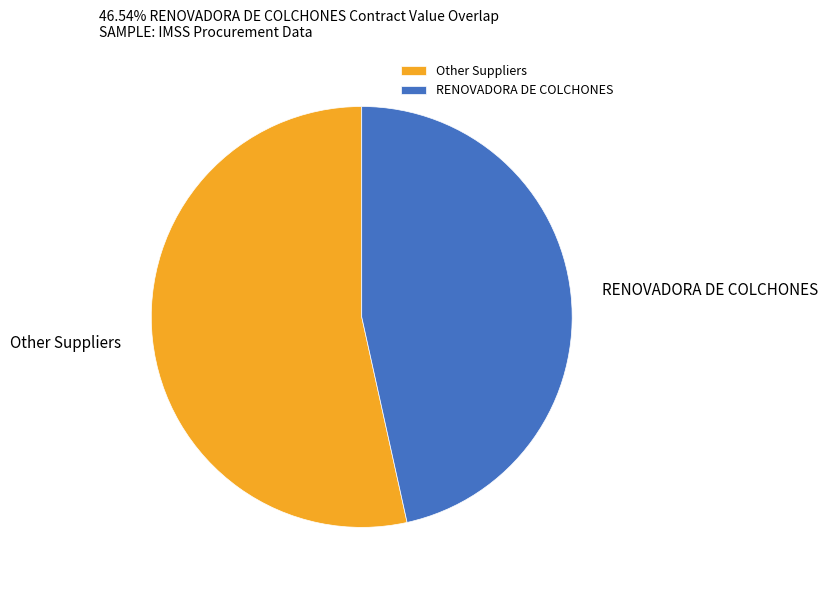

Do Other Suppliers and RENOVADORA DE COLCHONES together represent more than half of the pie?

Yes